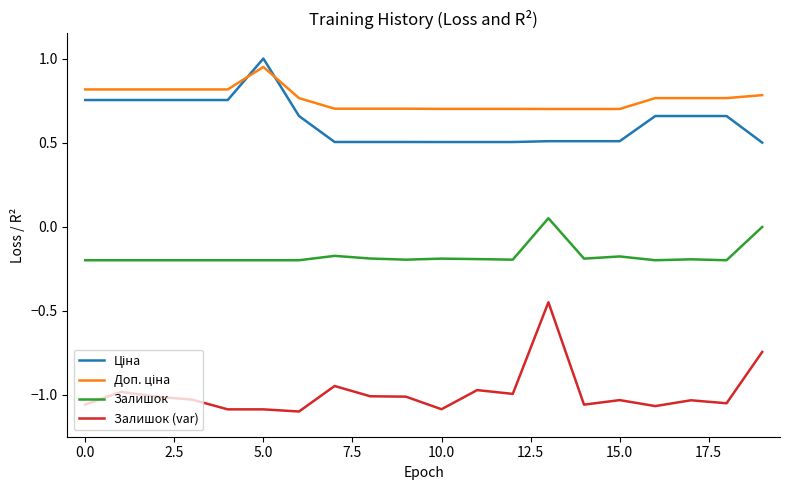

True or false: Залишок (var) and Залишок cross at least once.

False